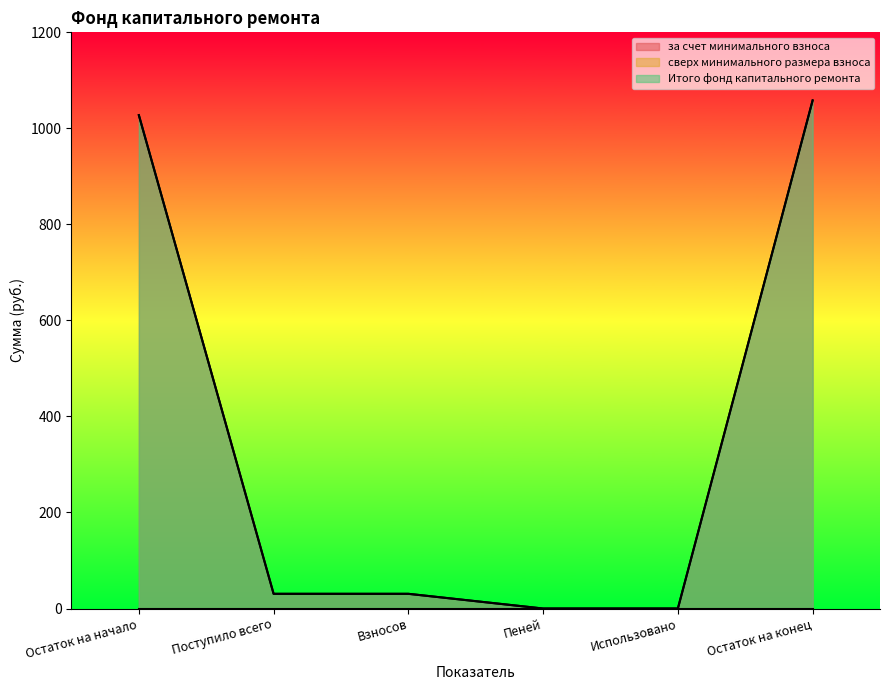

Does the chart have visible grid lines?

No